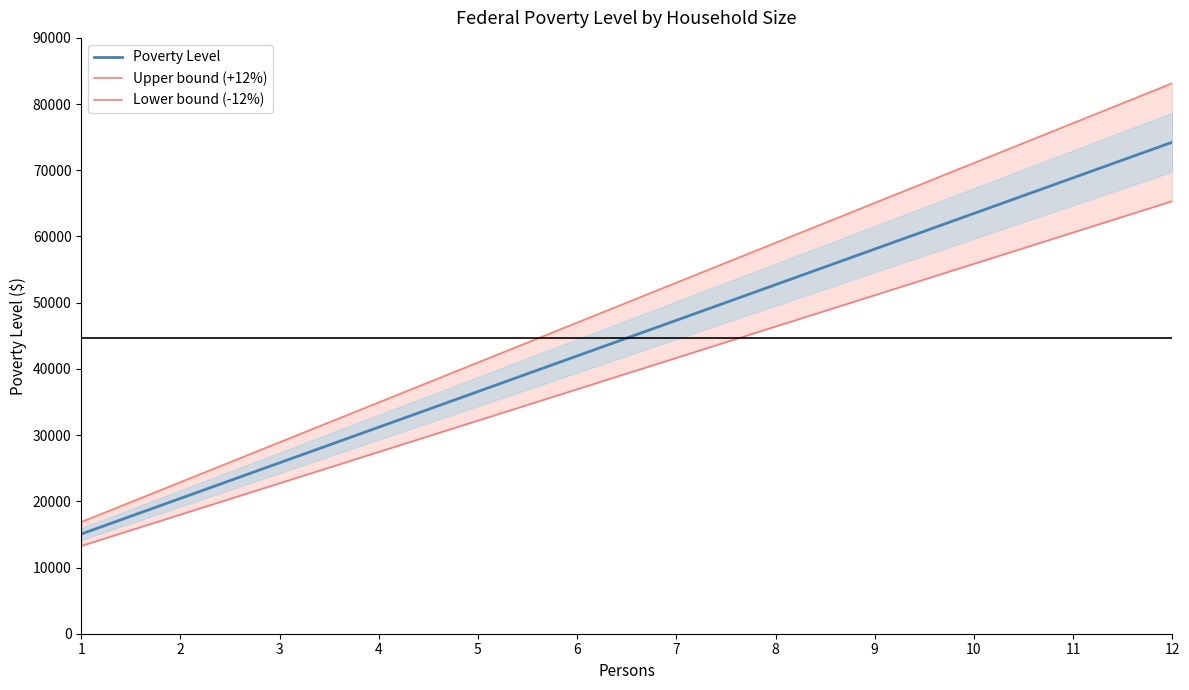

The Upper bound (+12%) series shows 15987.5 at 10. True or false?

False